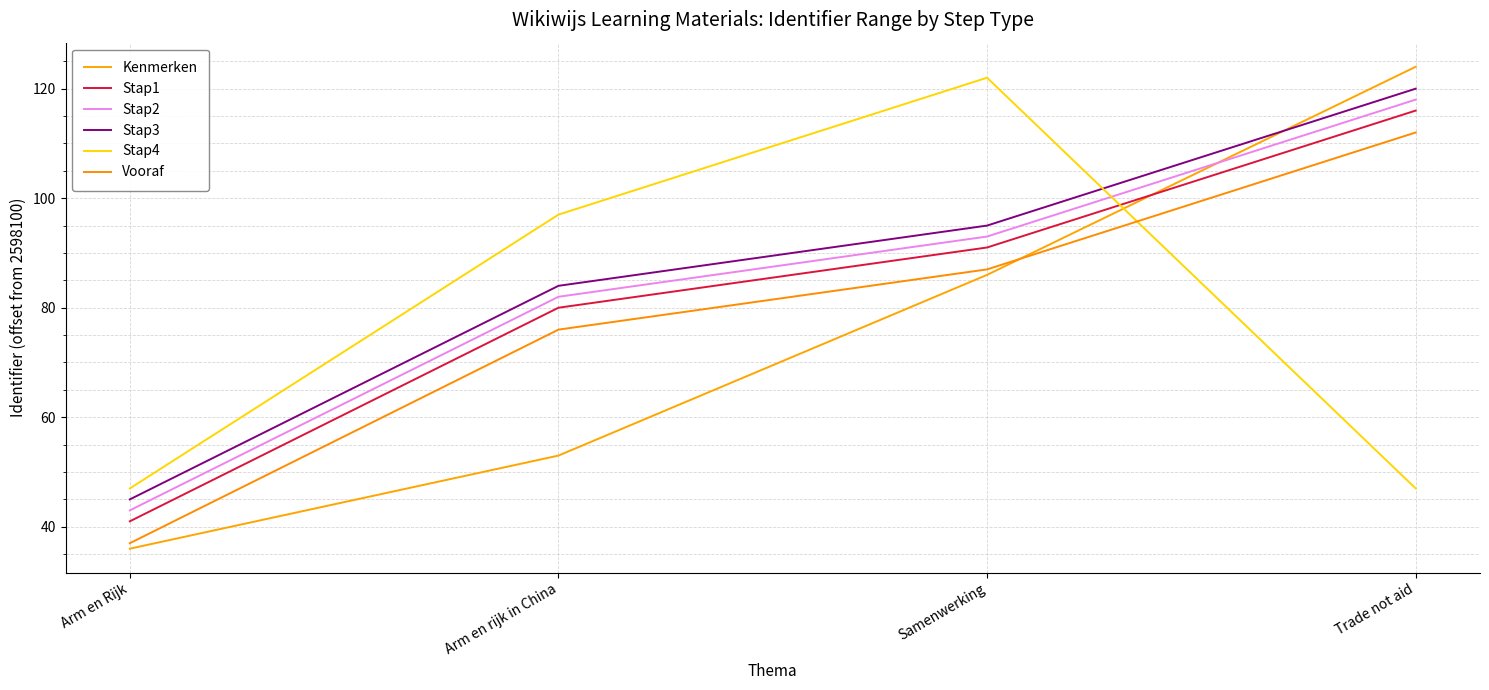

True or false: Stap3 has more than 2 points higher than both neighbors.

False